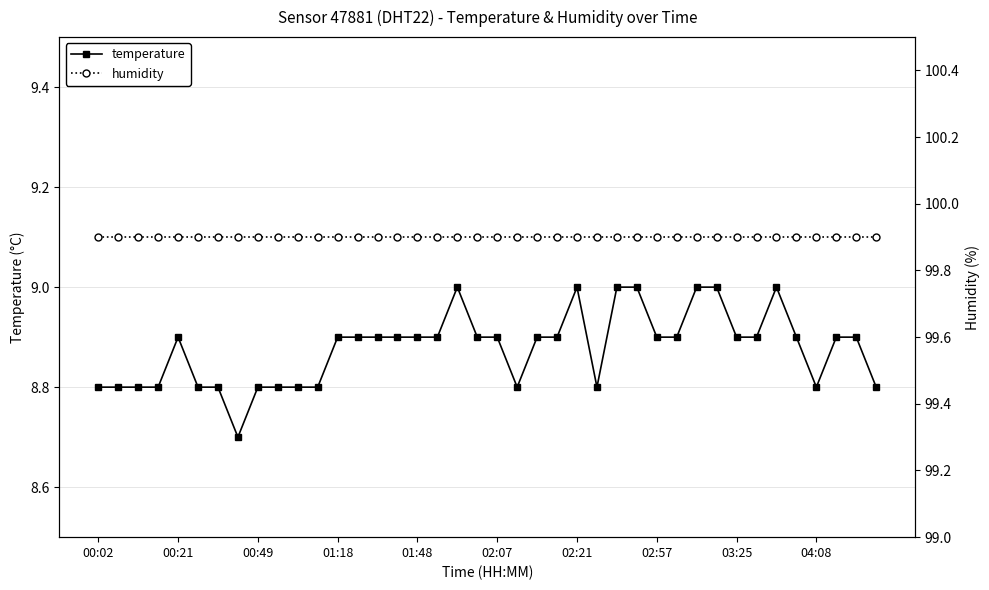

What is the minimum value for temperature?

8.7